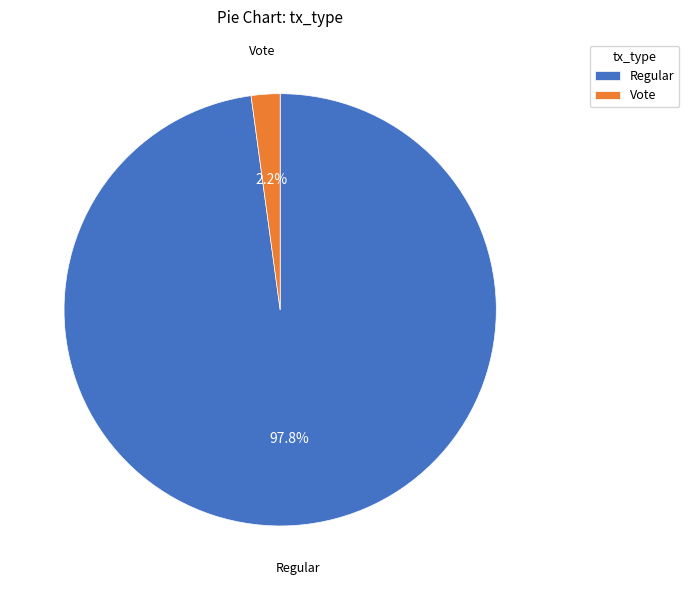

What percentage is NOT represented by Vote?

97.8%